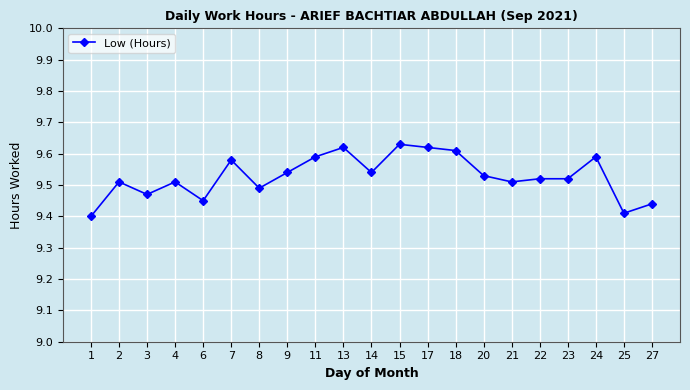

What is the sum of the values at 7 and 1?

19.0